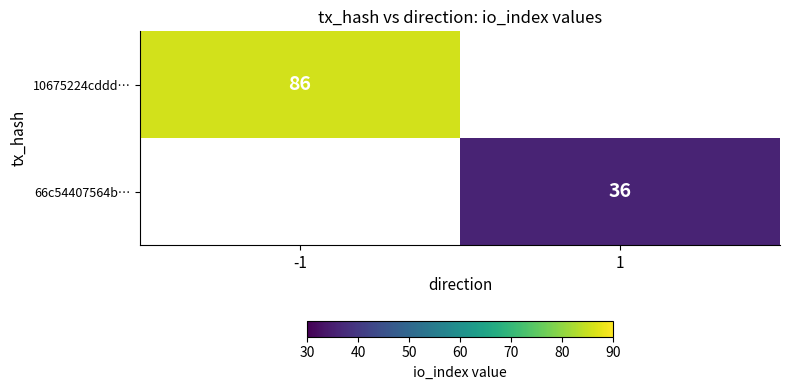

Is it true that io_index equals -0.7 at -1?

False